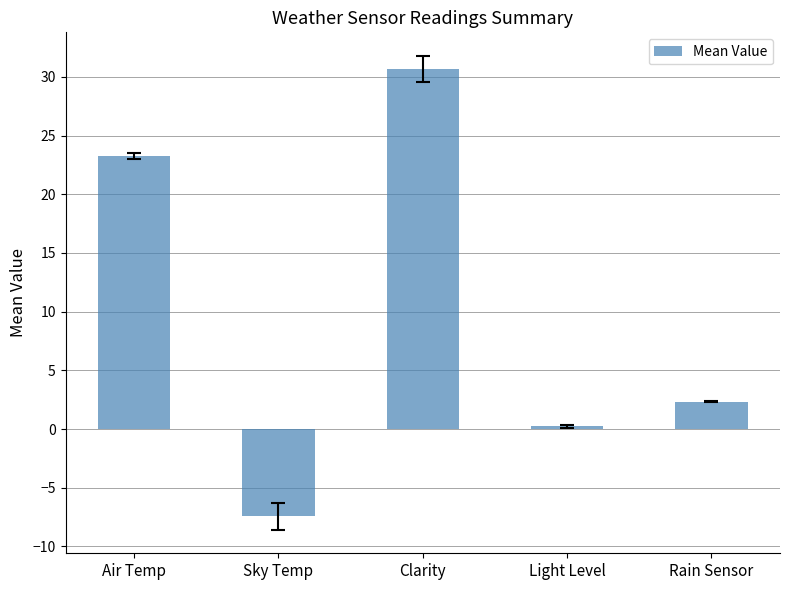

At which category does the chart reach its minimum across all series?

Sky Temp